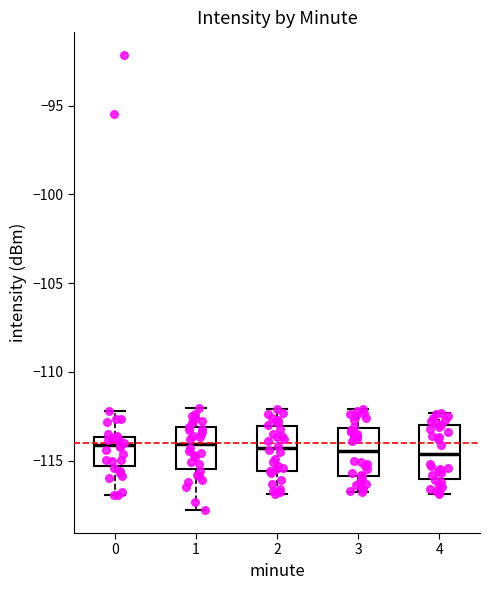

Reading left to right, transcribe this box plot: for each box, give where its median line is, the range the box spans, and where its two whiskers end, as read against the y-axis. The values are not printed on the chart, so give them approximately, as read against the axis.

0: median -114.0, box -115.5 to -113.5, whiskers -117.0 to -112.0
1: median -114.0, box -115.5 to -113.0, whiskers -118.0 to -112.0
2: median -114.5, box -115.5 to -113.0, whiskers -117.0 to -112.0
3: median -114.5, box -116.0 to -113.0, whiskers -117.0 to -112.0
4: median -114.5, box -116.0 to -113.0, whiskers -117.0 to -112.5